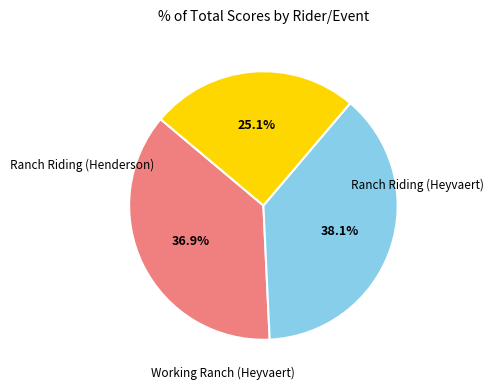

Is there a majority slice in this chart?

No